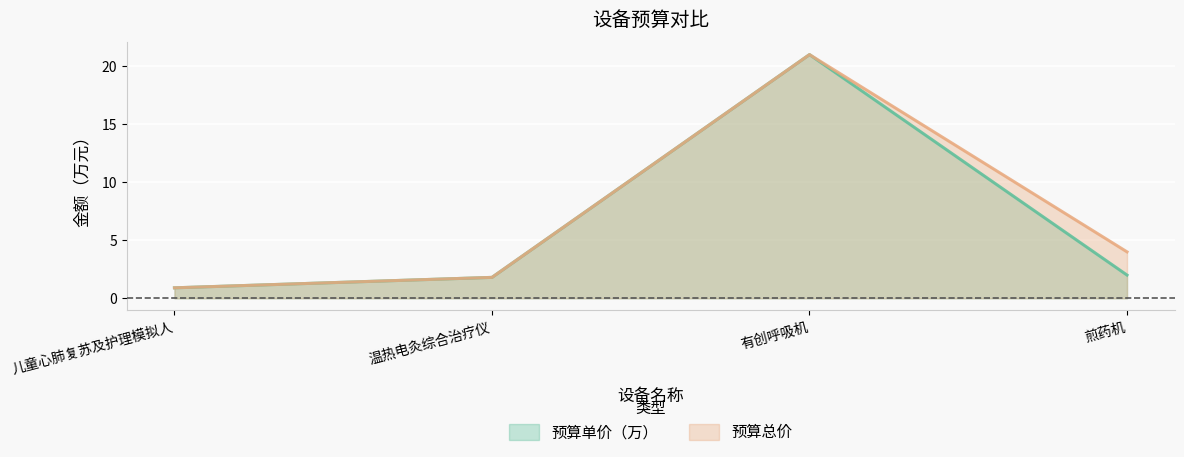

True or false: 预算单价（万） and 预算总价 intersect in this chart.

False